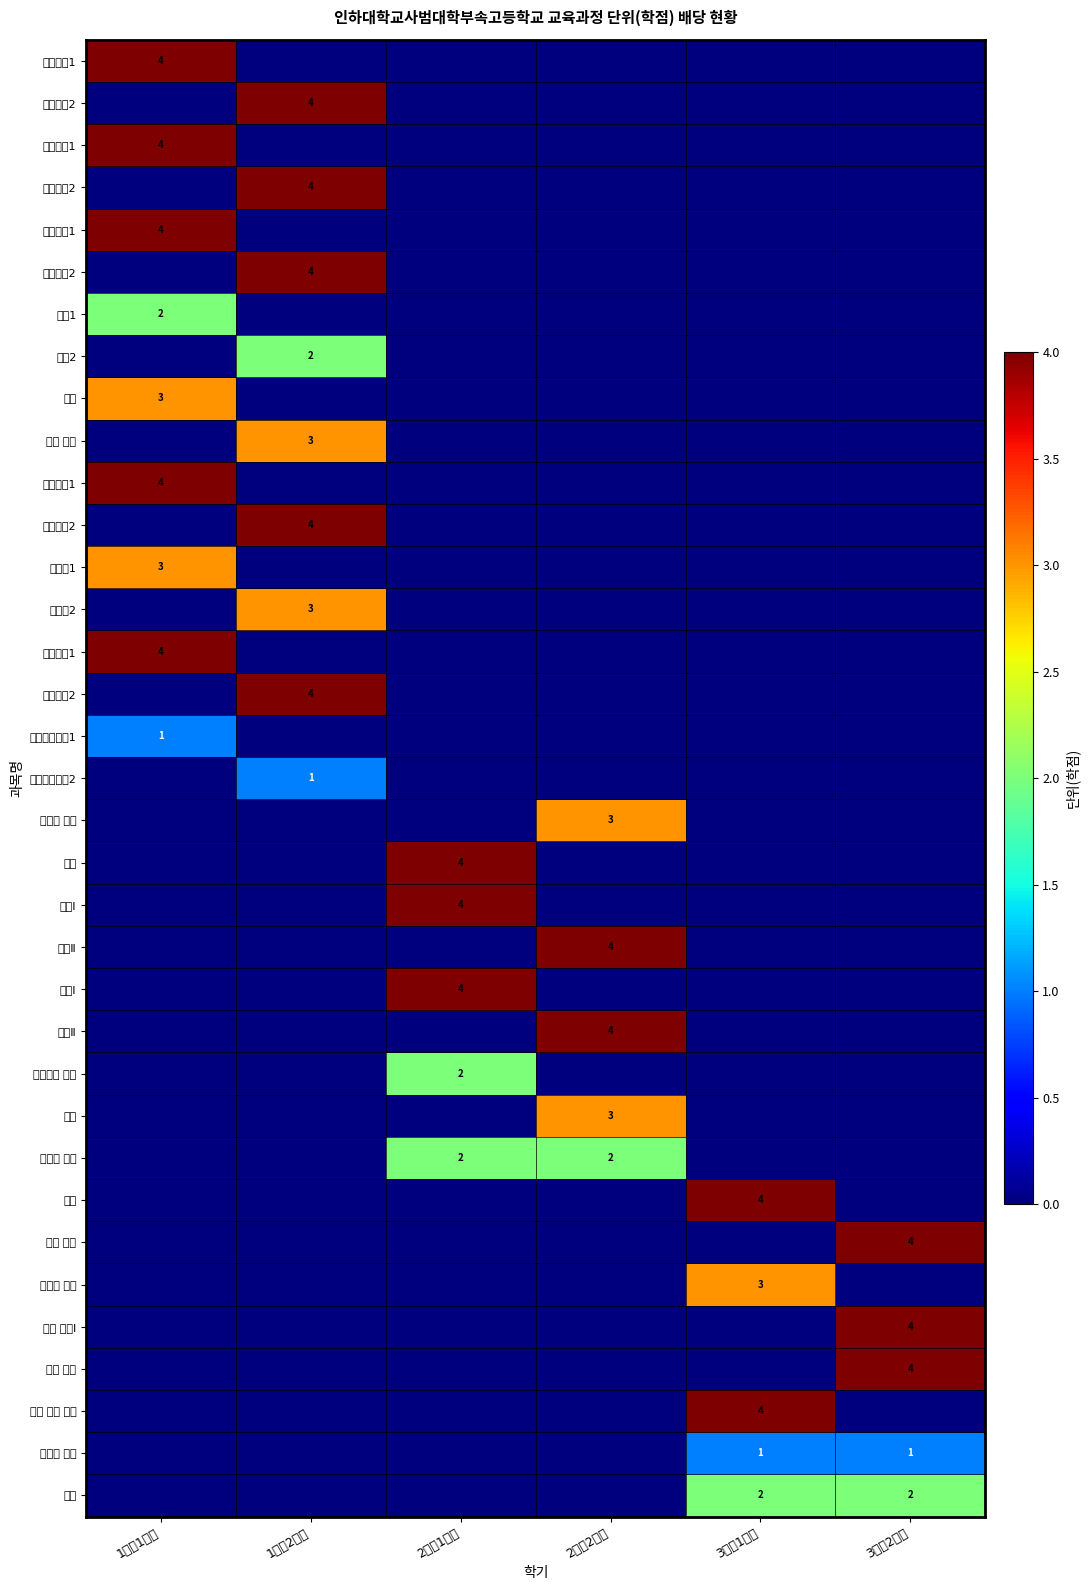

What is the difference between the maximum and minimum values in the 통합사회2 series?

4